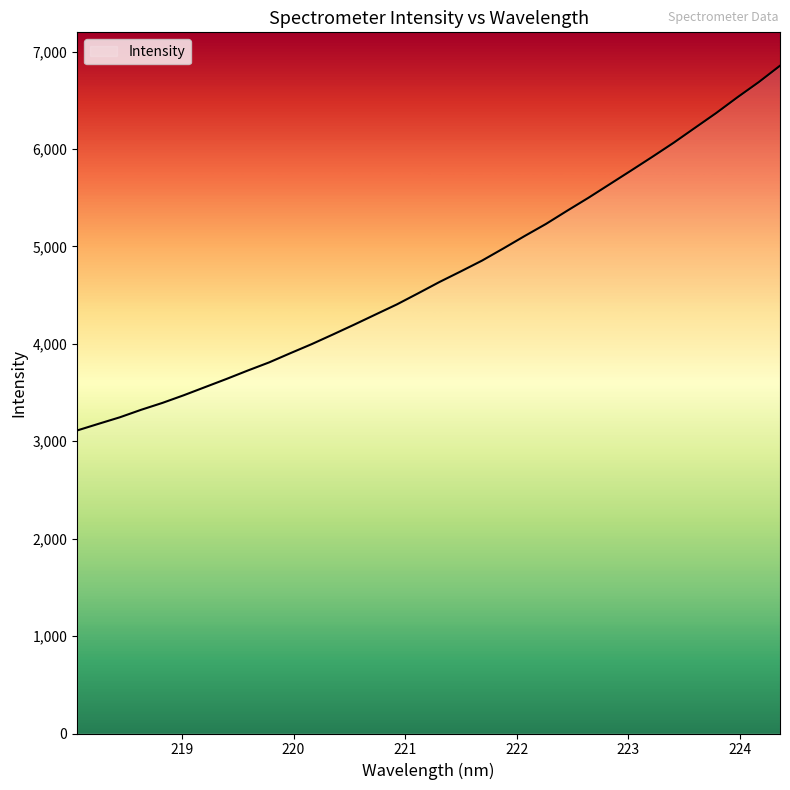

True or false: there are more than 0 points higher than both neighbors.

False